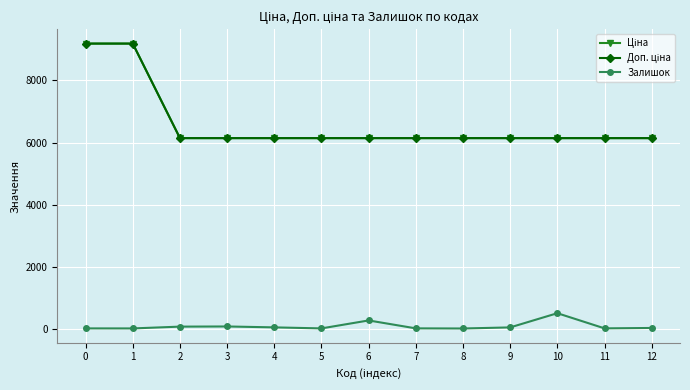

Is the value of Доп. ціна at 10 greater than the value of Залишок at 1?

Yes